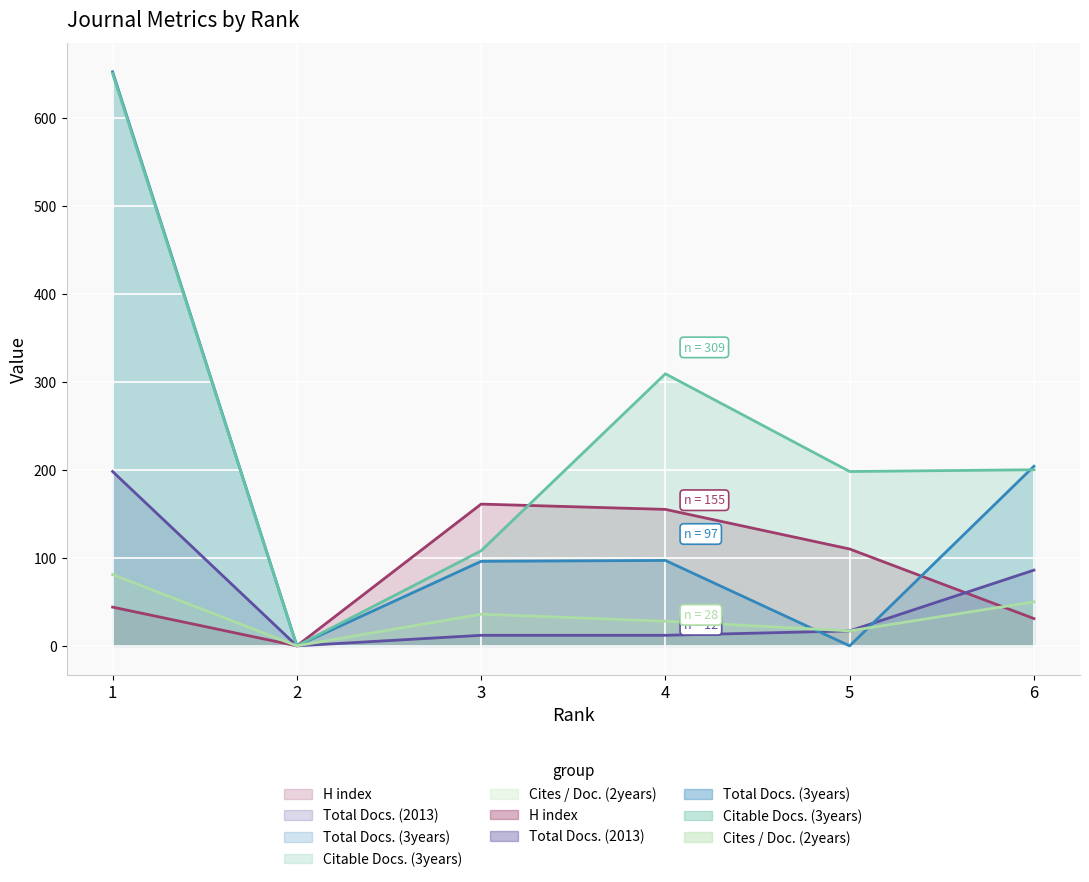

True or false: Total Docs. (2013) has more than 1 points higher than both neighbors.

False